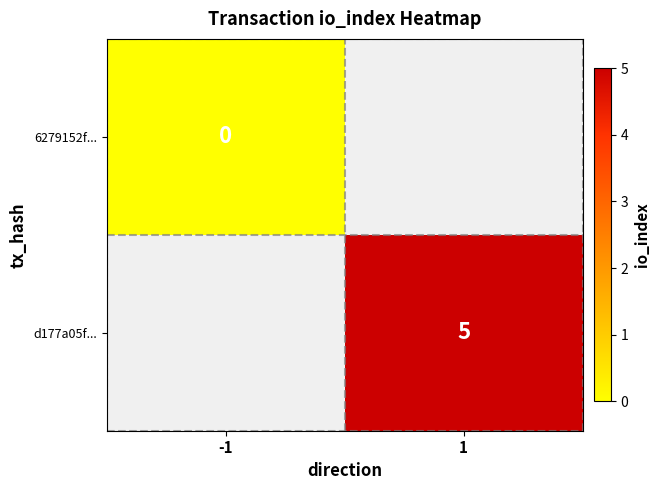

Rank the series at -1 from highest to lowest value.

6279152f..., d177a05f...